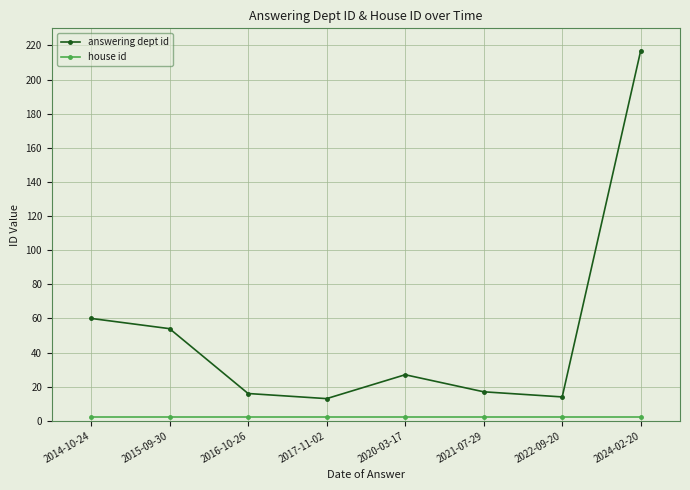

What is the label of the 4th point from the right?

2020-03-17